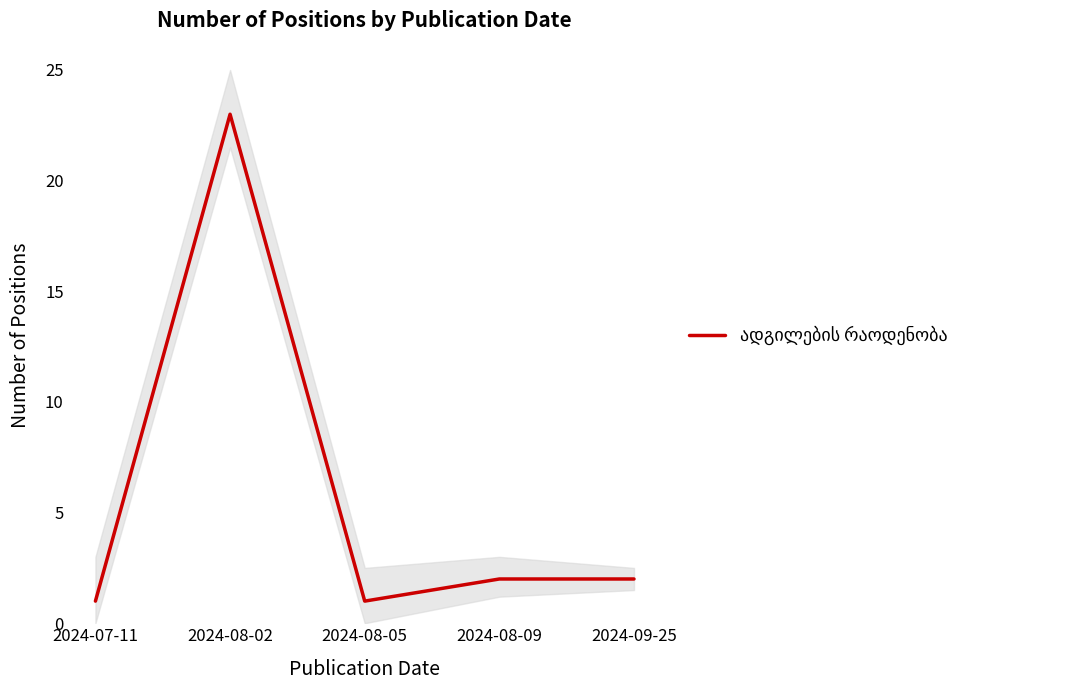

True or false: the data shows 2 at 2024-08-09.

True